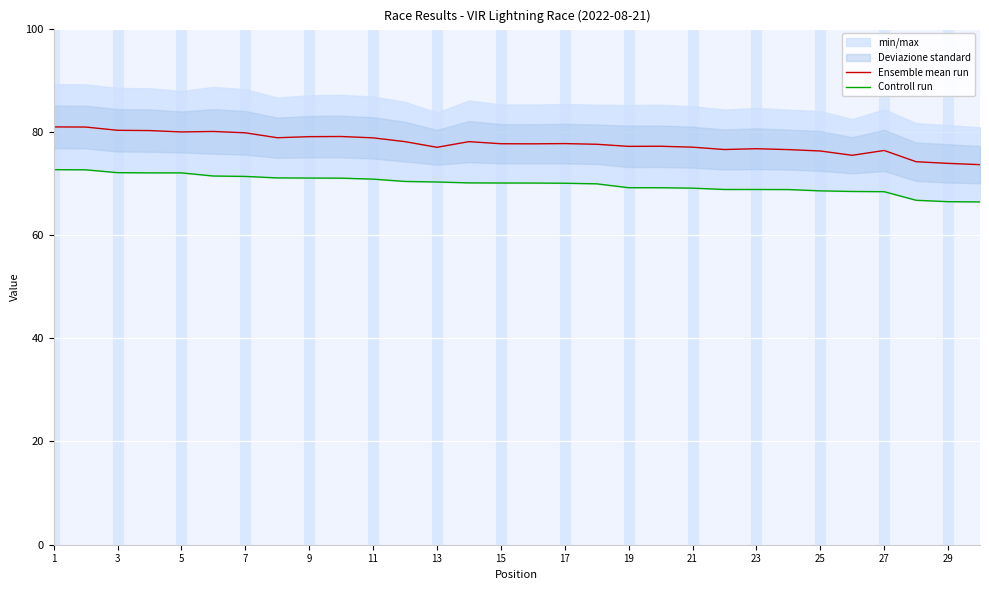

True or false: Ensemble mean run has a value of 77.2 at 19.

True